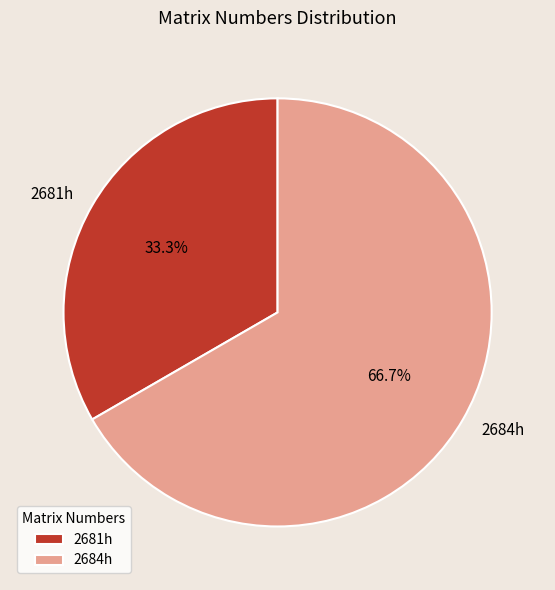

Is it true that 2684h is 57% of the pie?

False